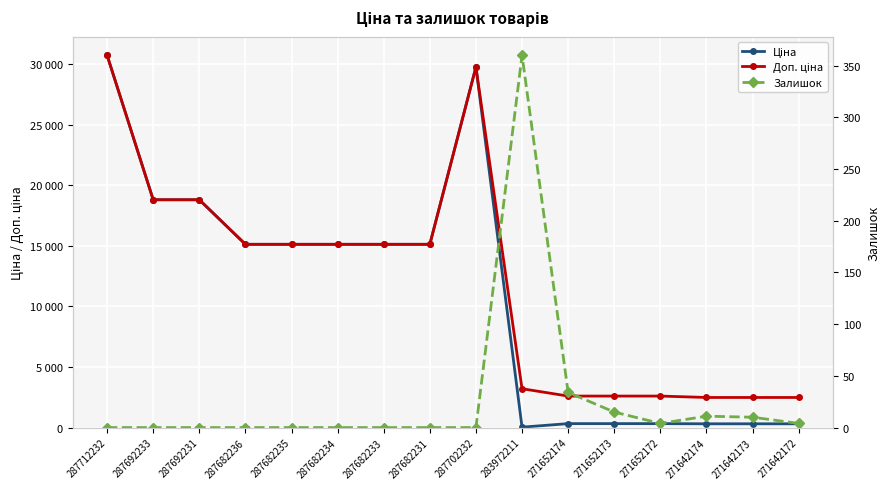

Between 287682235 and 287682234, which series saw the biggest shift?

Ціна